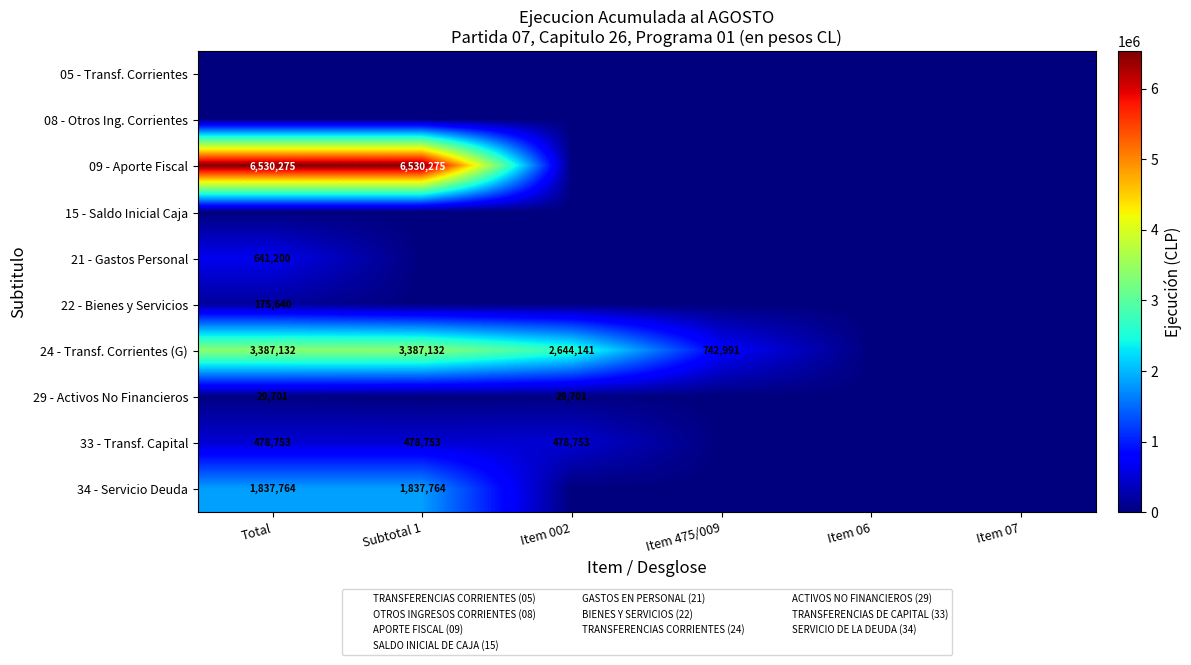

The value of 09 - Aporte Fiscal at Total is 6530275. True or false?

True